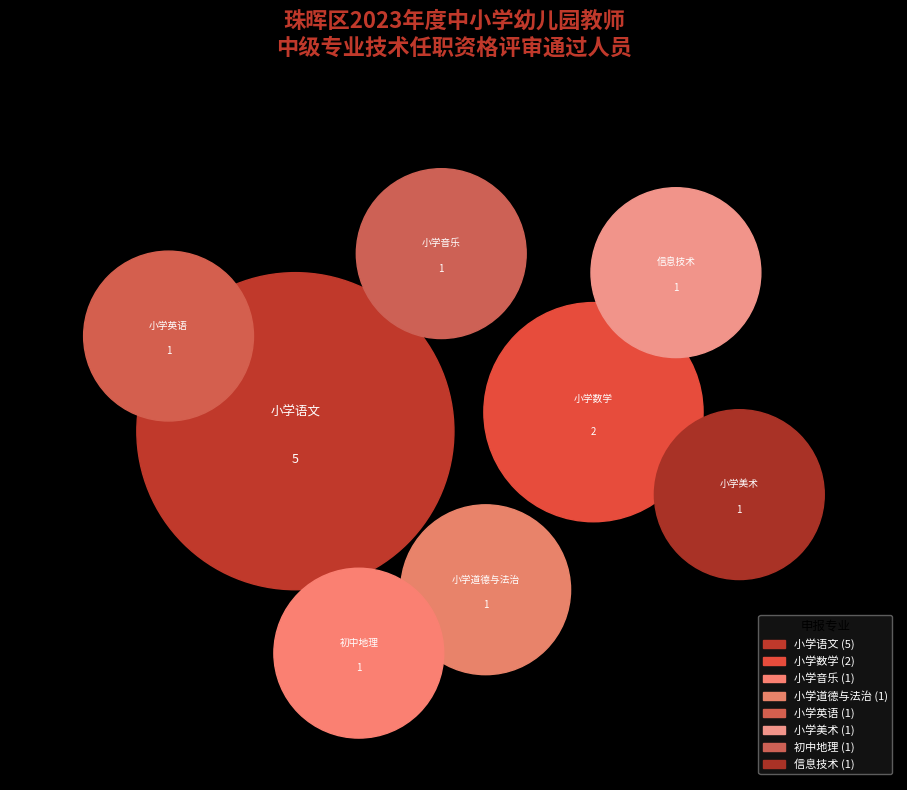

To the nearest percent, what is the combined percentage of 小学道德与法治 and 初中地理?

15%